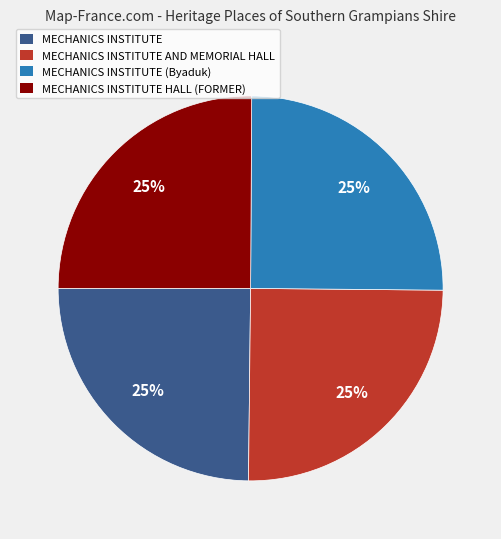

To the nearest percent, what is the average slice percentage?

25%